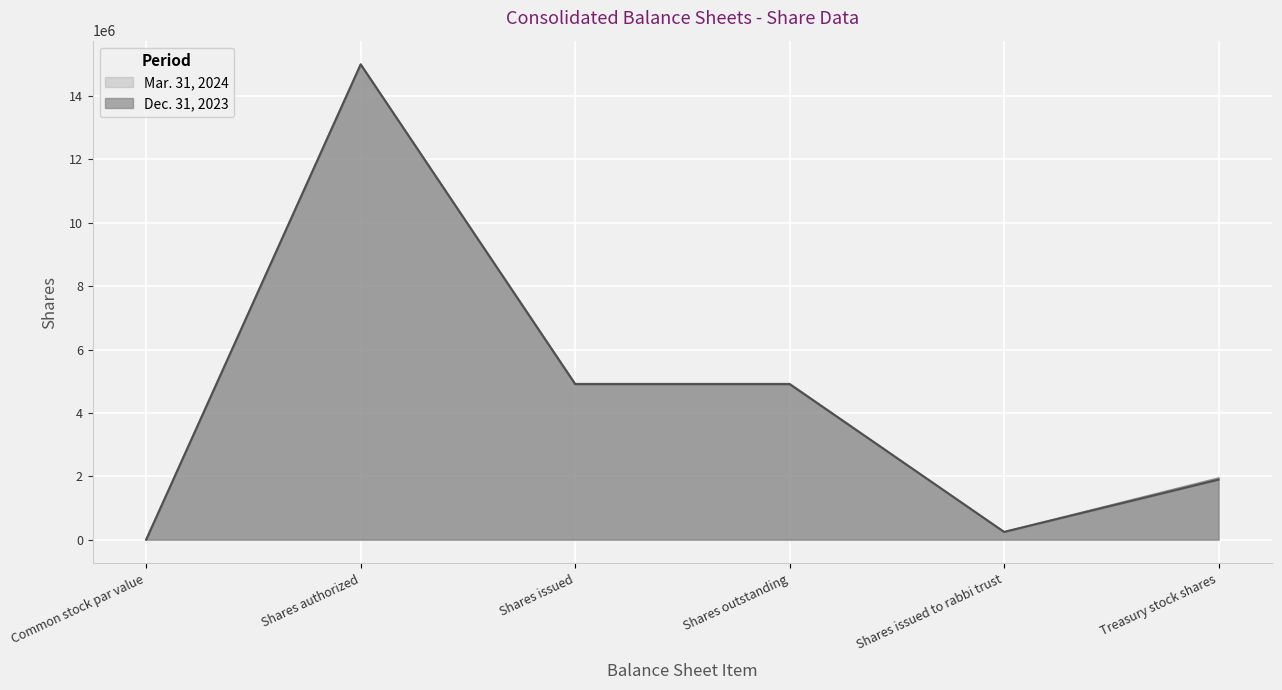

Reading right to left, extract all data points from this chart.

Mar. 31, 2024: Treasury stock shares=1937150	Shares issued to rabbi trust=238641	Shares outstanding=4918036	Shares issued=4918036	Shares authorized=15000000	Common stock par value=2
Dec. 31, 2023: Treasury stock shares=1894419	Shares issued to rabbi trust=243118	Shares outstanding=4908413	Shares issued=4908413	Shares authorized=15000000	Common stock par value=2